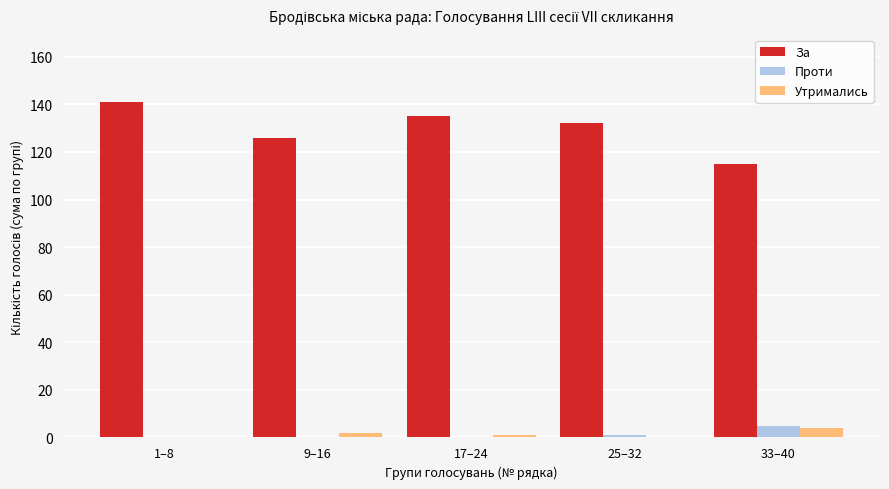

How many distinct data groups are displayed?

3